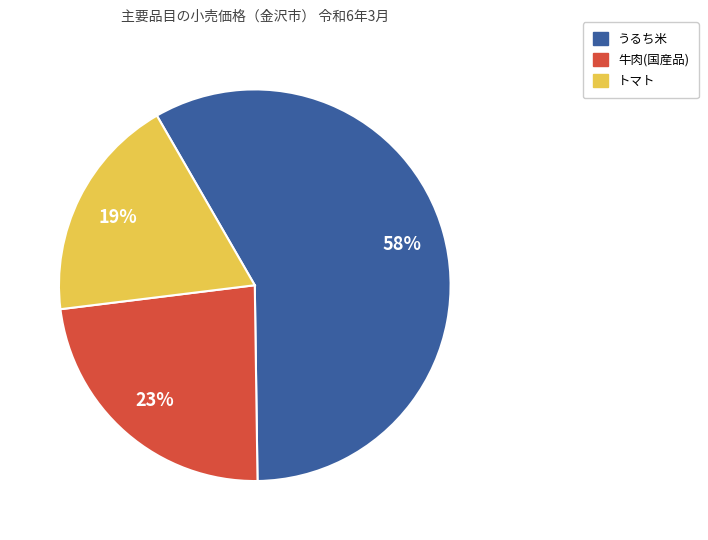

To the nearest percent, what is the difference between the largest and smallest slice percentages?

39%